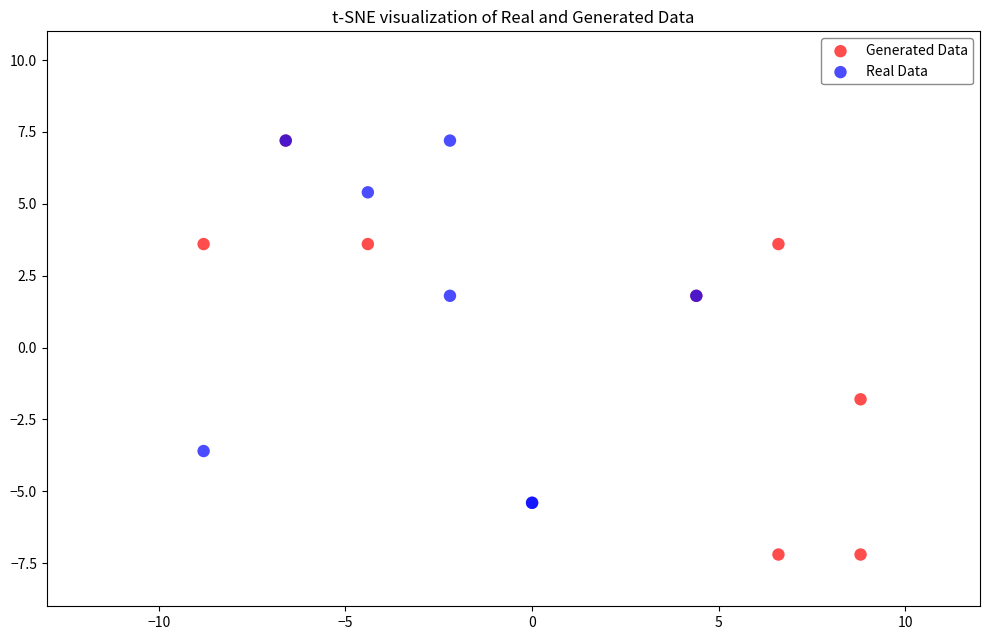

What are all the series names shown in the legend?

Generated Data, Real Data